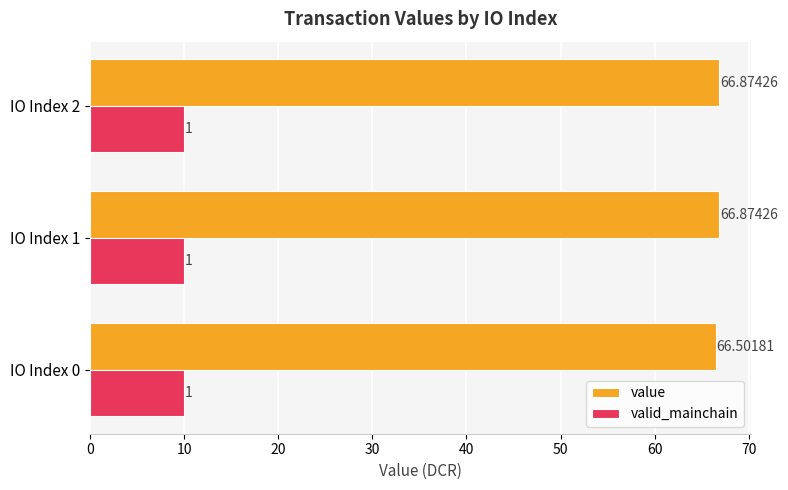

At how many categories does at least one series exceed 21?

3